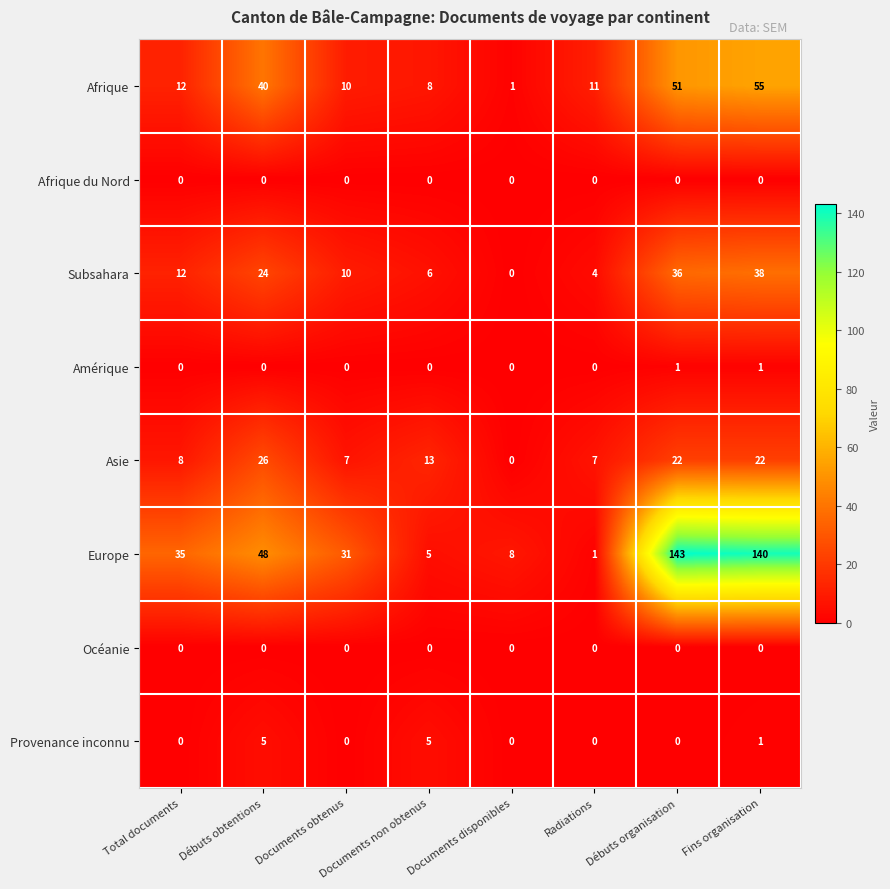

What is the difference between the maximum and second lowest values in the Provenance inconnu series?

5